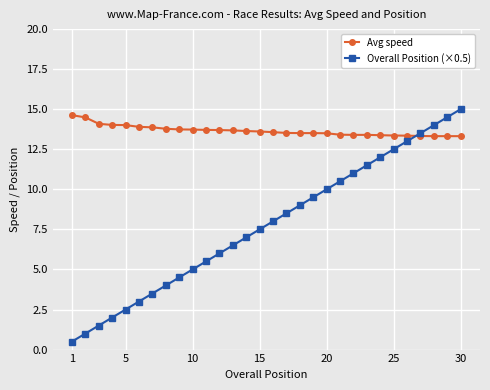

What is the smallest value displayed?

0.5